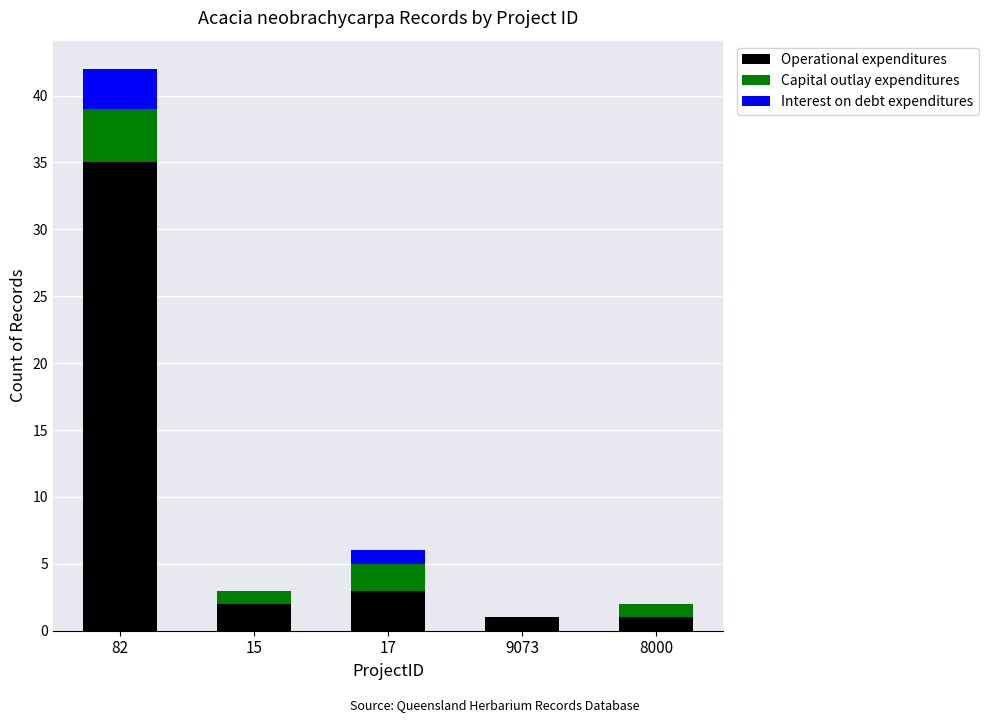

What is the sum of all Operational expenditures values?

42